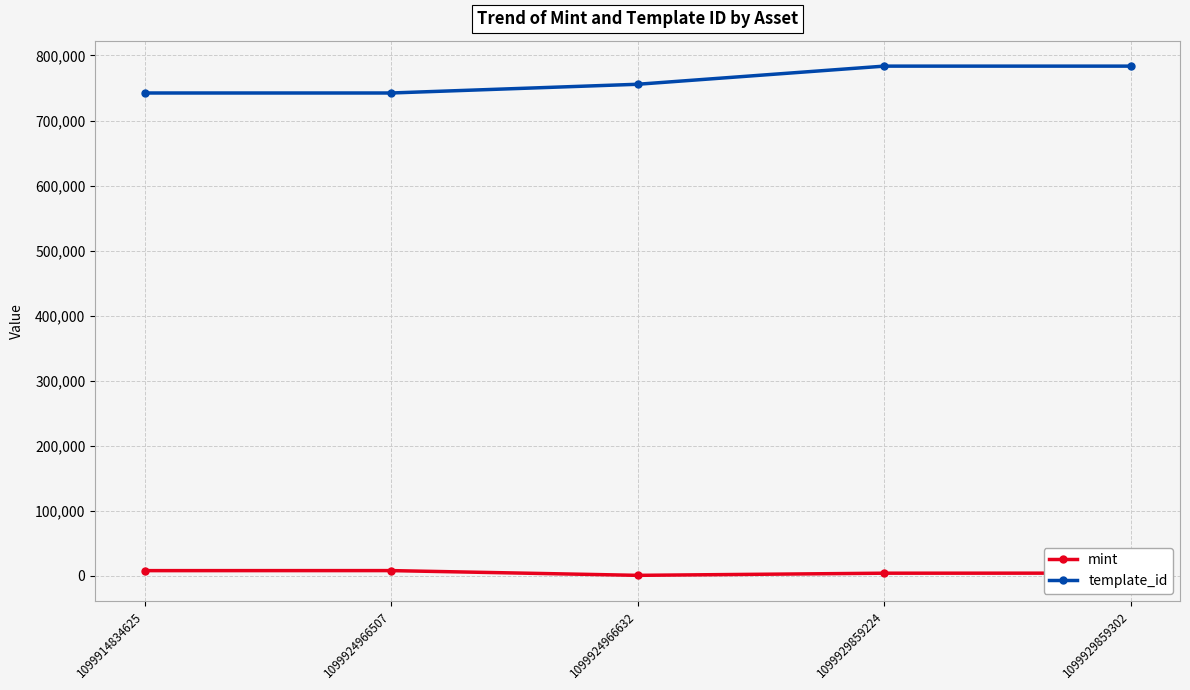

Is the value of template_id at 1099924966507 greater than the value of mint at 1099914834625?

Yes